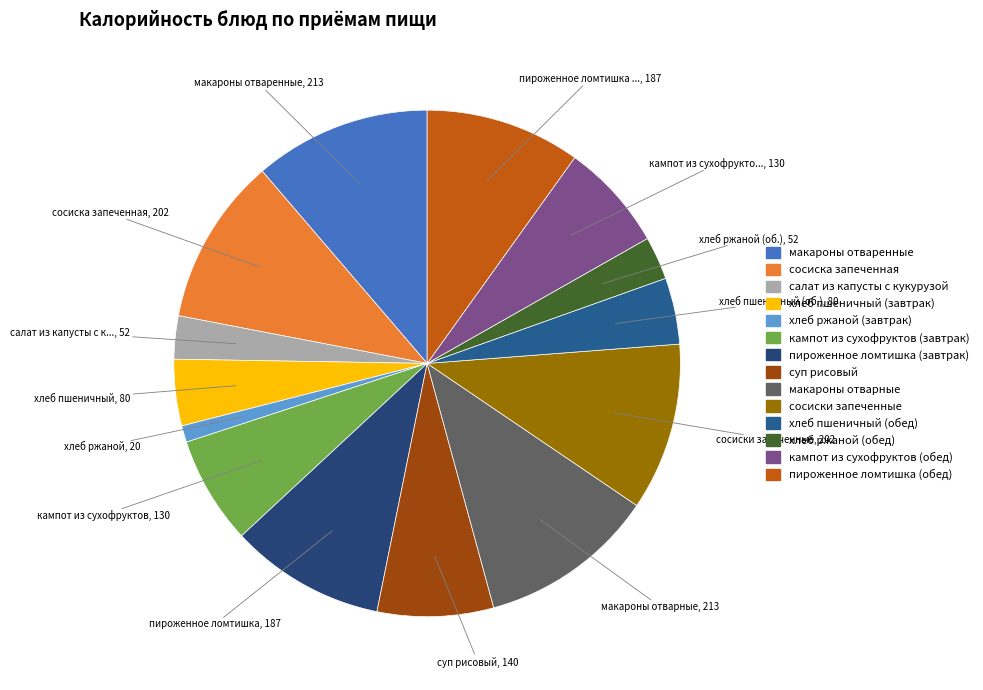

Which slice is the smallest?

хлеб ржаной (завтрак)